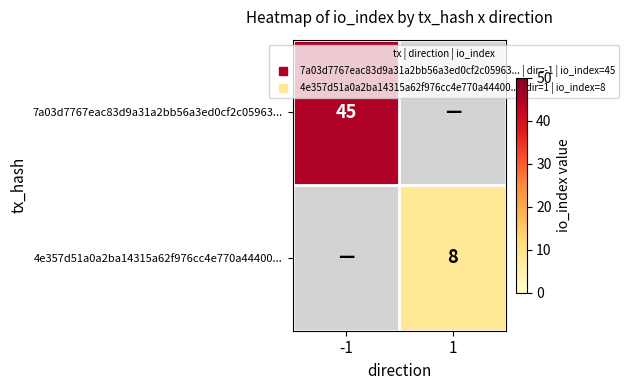

Where is 7a03d7767eac83d9a31a2bb56a3ed0cf2c05963... nearest to the value 22?

1